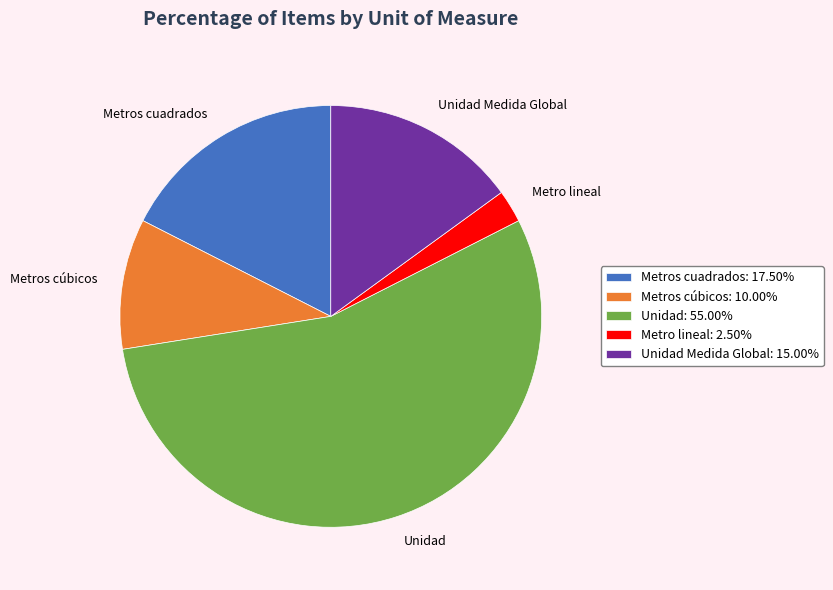

Which category has the biggest portion of the pie?

Unidad